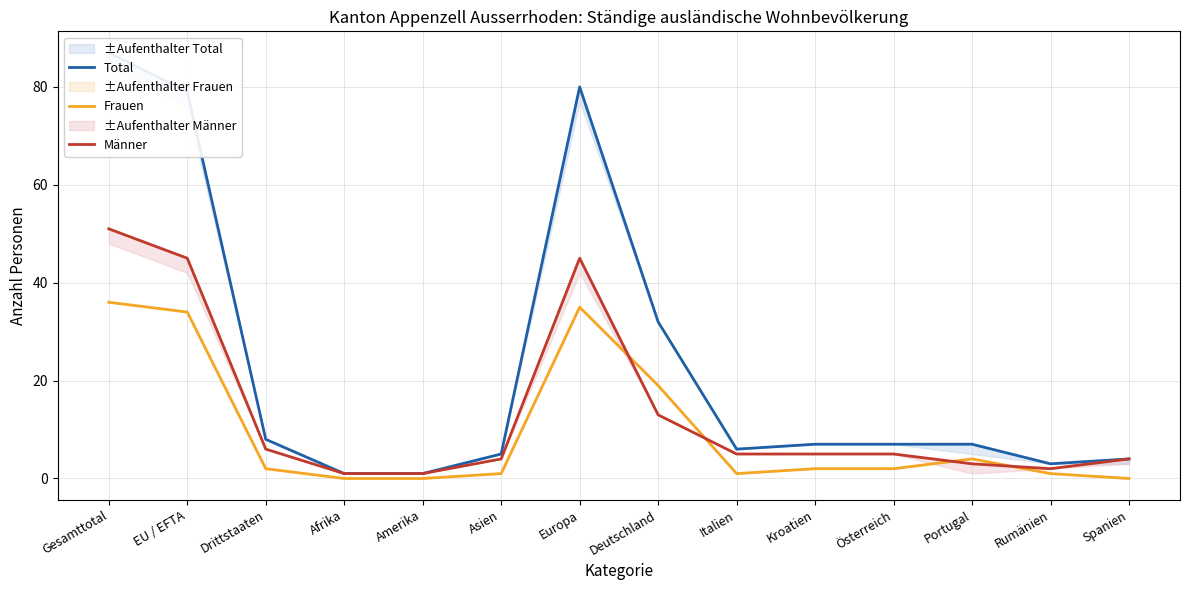

What position from the left is Gesamttotal?

1